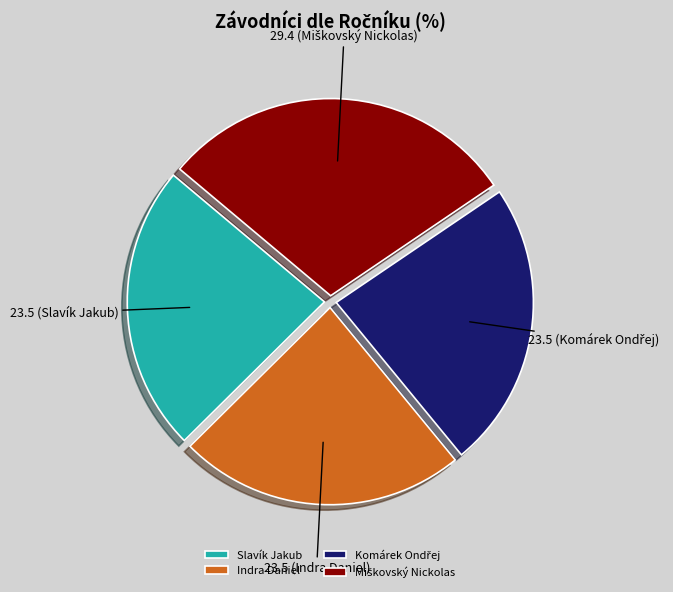

Is it true that Slavík Jakub is 10% of the pie?

False